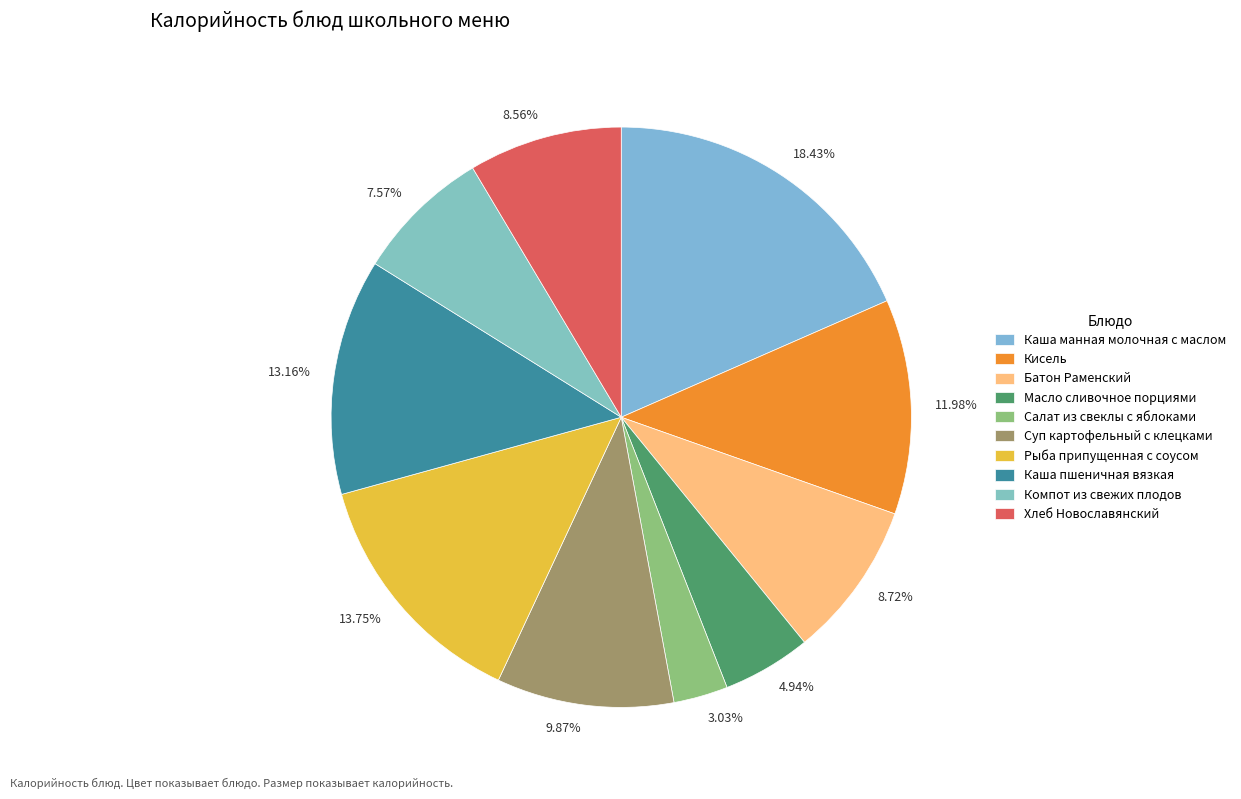

To the nearest percent, what is the difference between the Суп картофельный с клецками and Рыба припущенная с соусом slice percentages?

4%